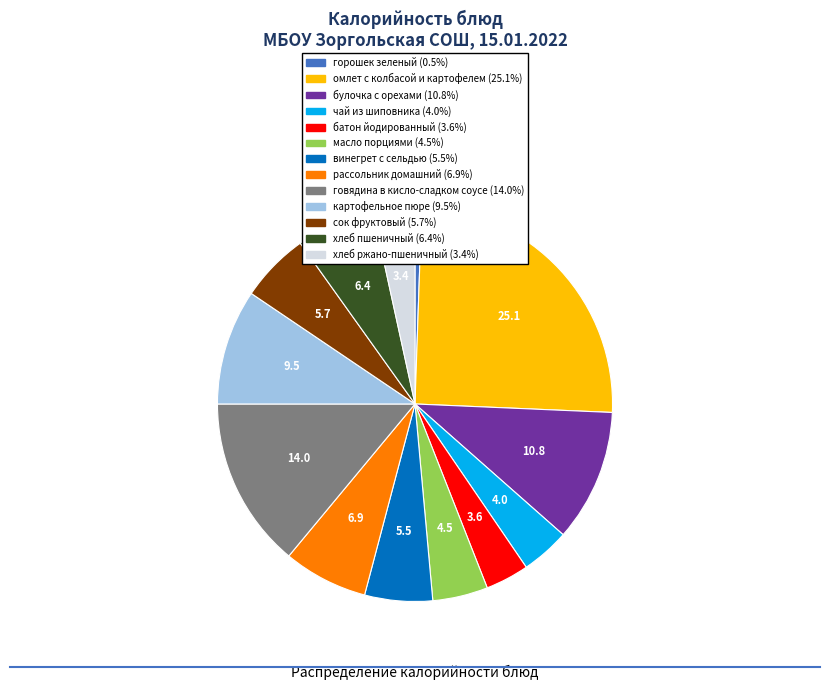

Do сок фруктовый and хлеб пшеничный together represent more than half of the pie?

No